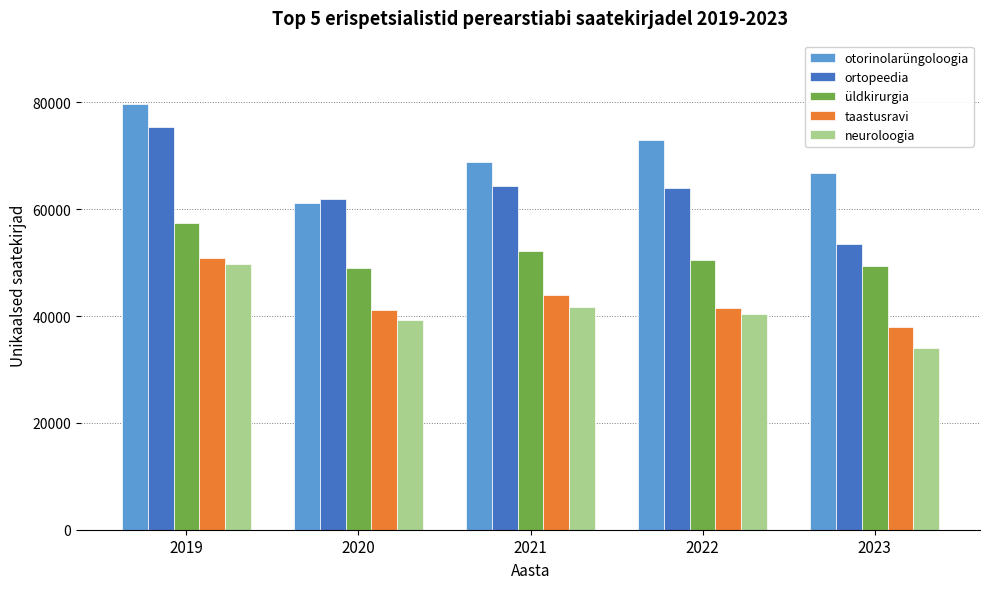

What are all the series names shown in the legend?

otorinolarüngoloogia, ortopeedia, üldkirurgia, taastusravi, neuroloogia